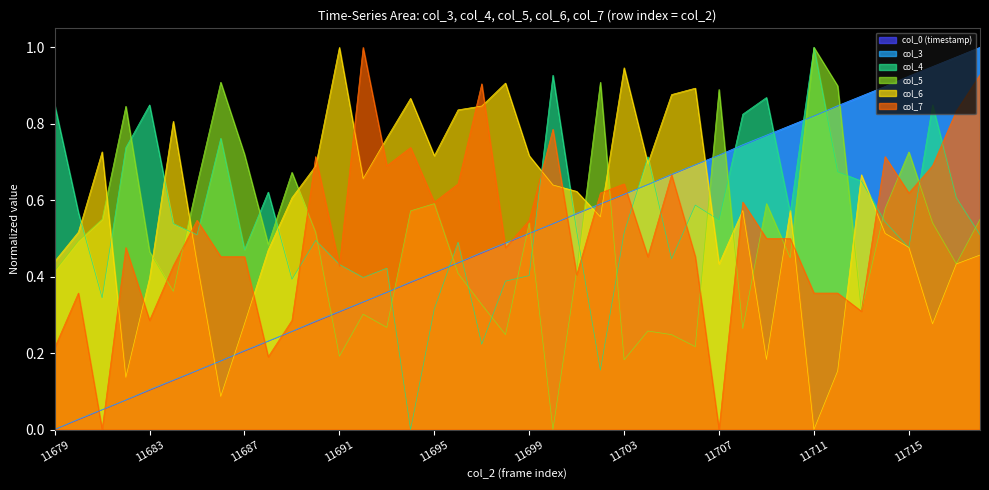

Rank the series by their maximum value, from lowest to highest.

col_0 (timestamp), col_3, col_4, col_5, col_6, col_7